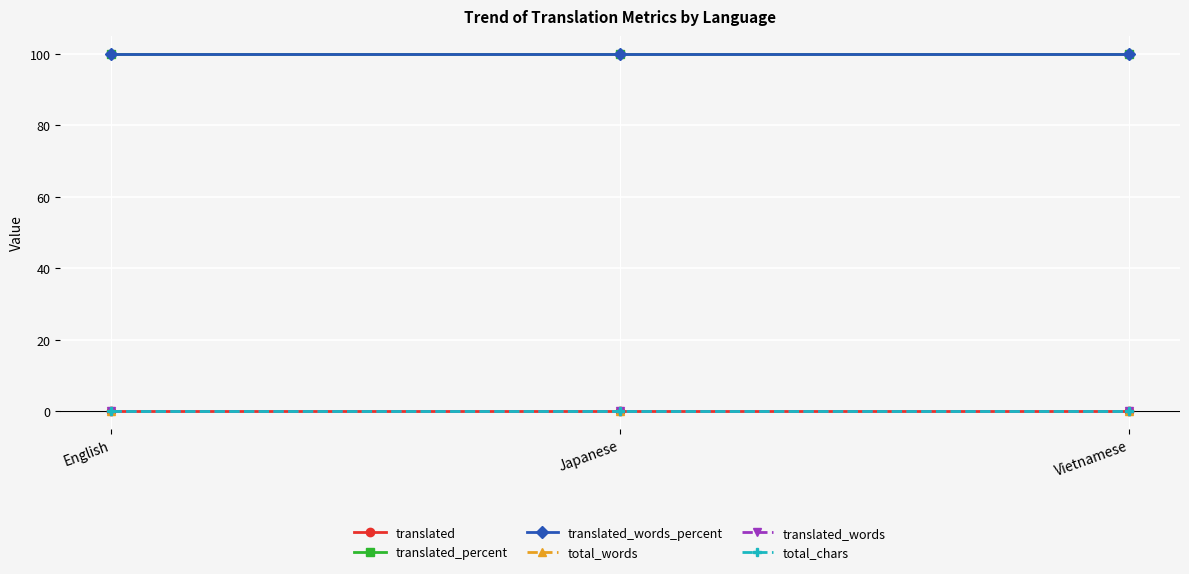

What position from the left is Vietnamese?

3